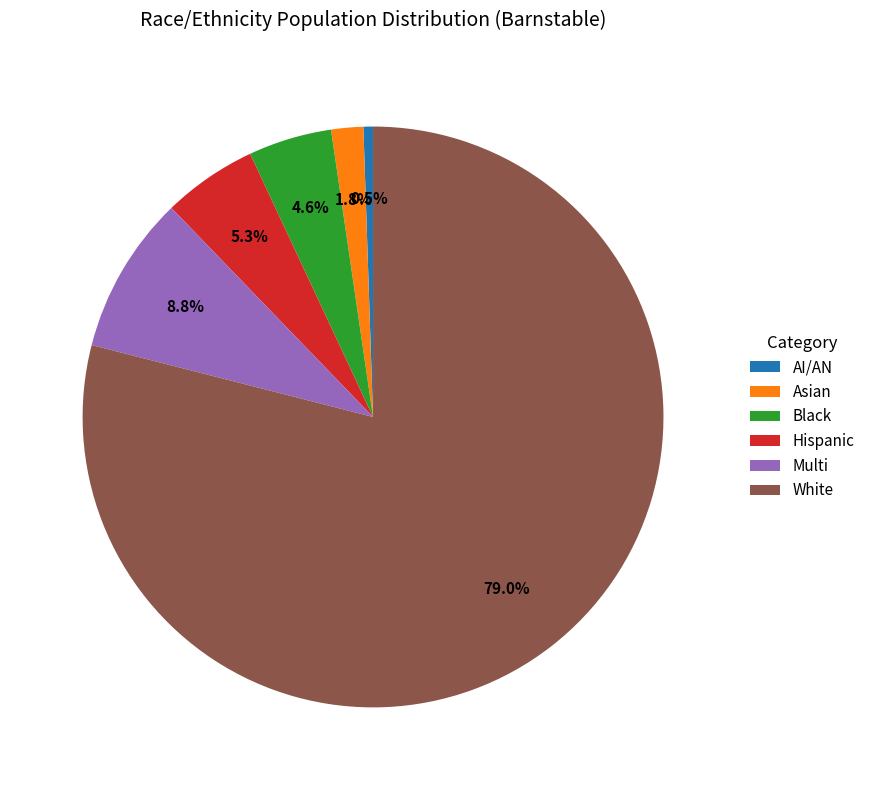

How many slices are in this pie chart?

6